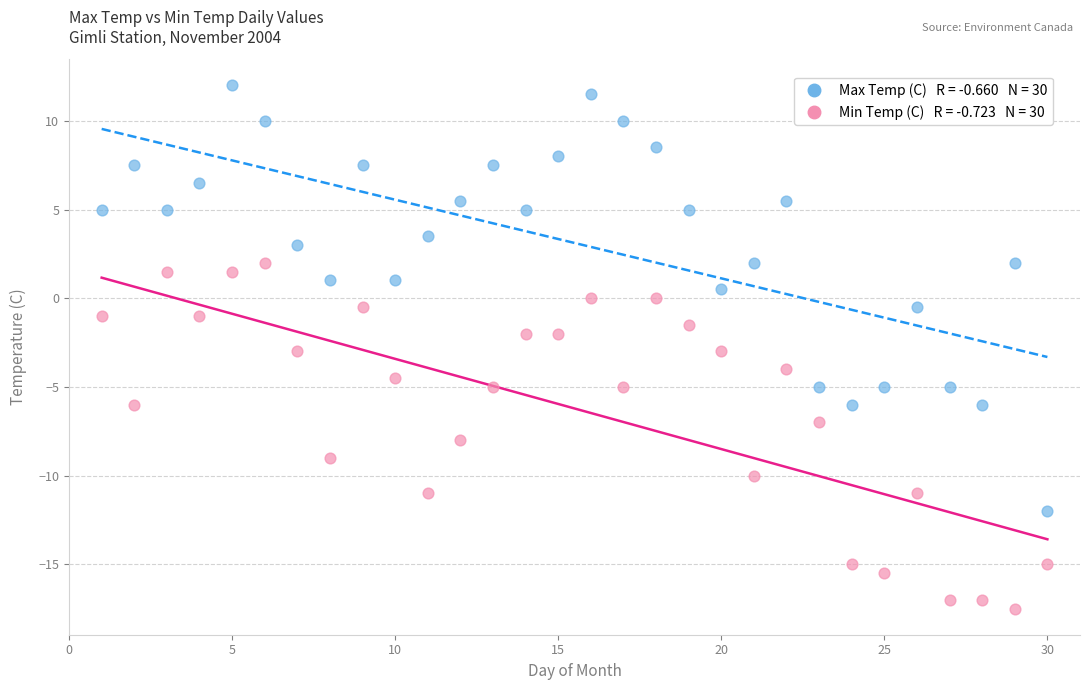

Across all data points, what is the range of X values (max minus min)?

29.0